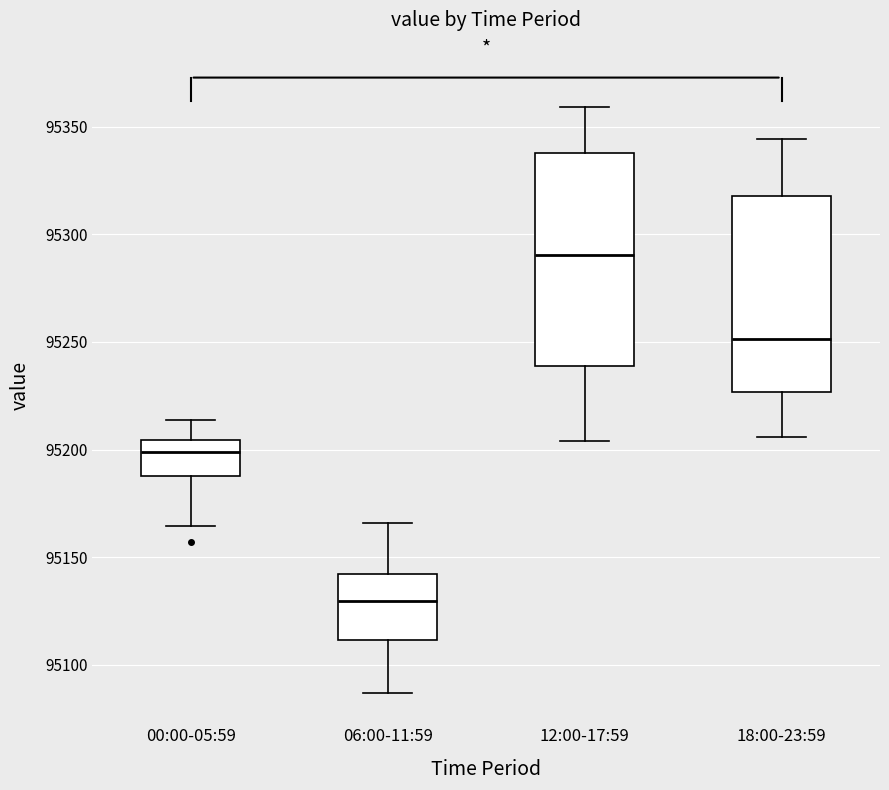

Reading left to right, transcribe this box plot: for each box, give where its median line is, the range the box spans, and where its two whiskers end, as read against the y-axis. The values are not printed on the chart, so give them approximately, as read against the axis.

00:00-05:59: median 95200, box 95190 to 95205, whiskers 95165 to 95215
06:00-11:59: median 95130, box 95110 to 95140, whiskers 95085 to 95165
12:00-17:59: median 95290, box 95240 to 95340, whiskers 95205 to 95360
18:00-23:59: median 95250, box 95225 to 95320, whiskers 95205 to 95345